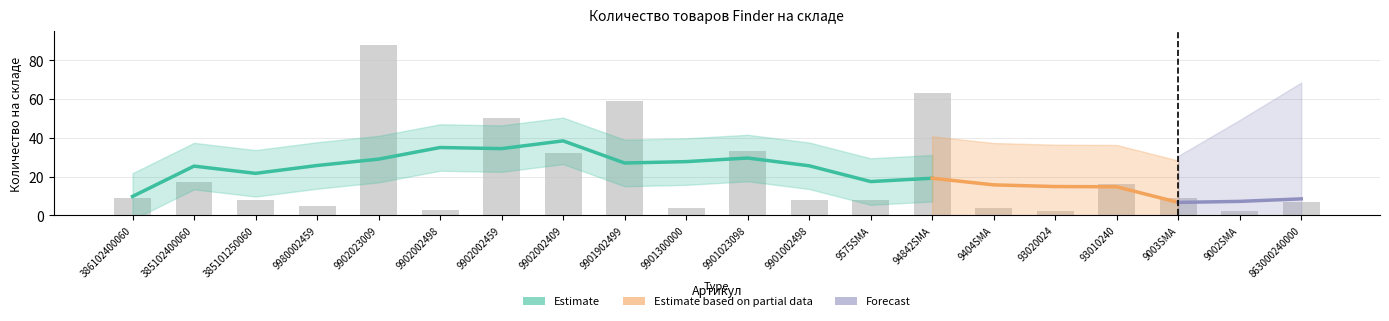

Which has a higher value, 9901002498 or 9902002459?

9902002459